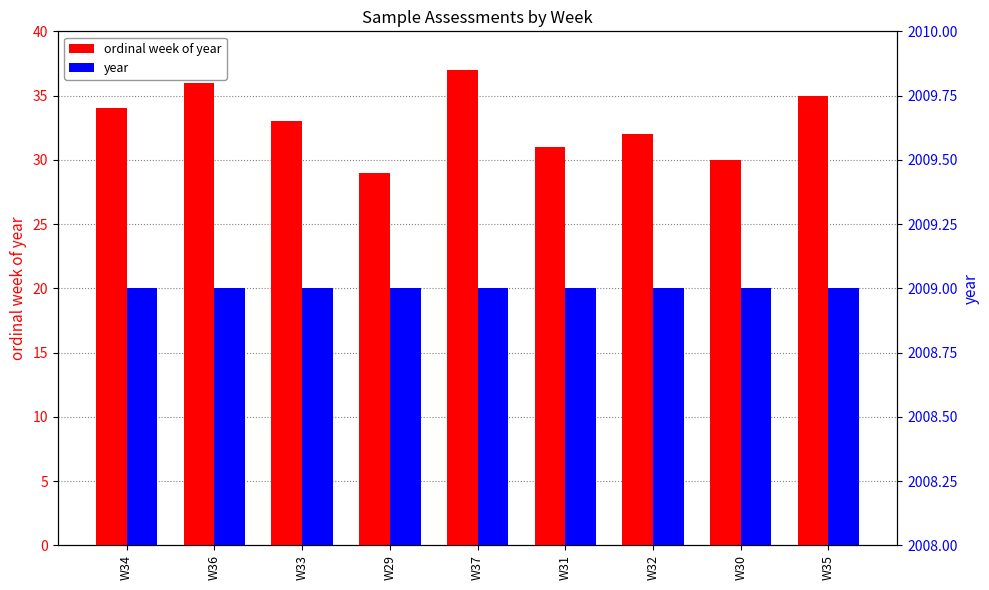

Which series has the largest total across all categories?

year